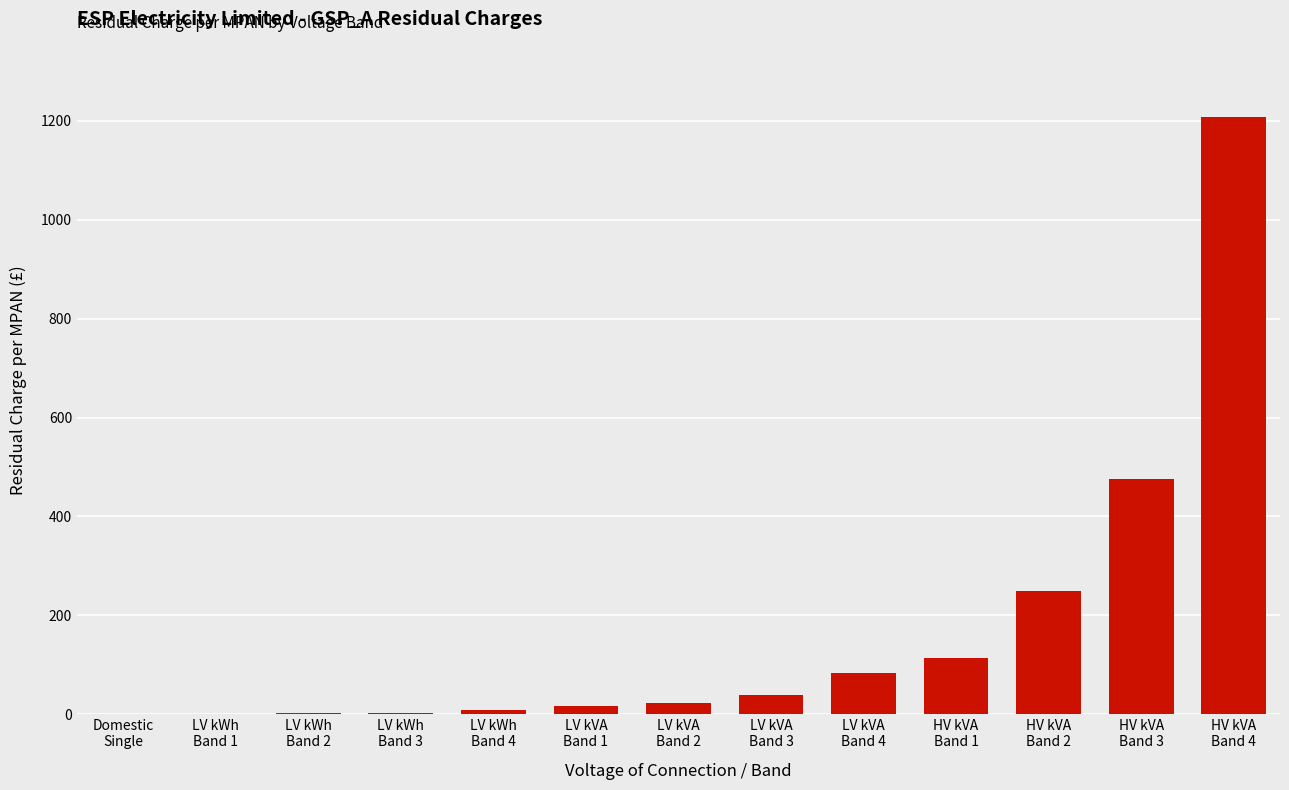

Count the number of data series in this chart.

1